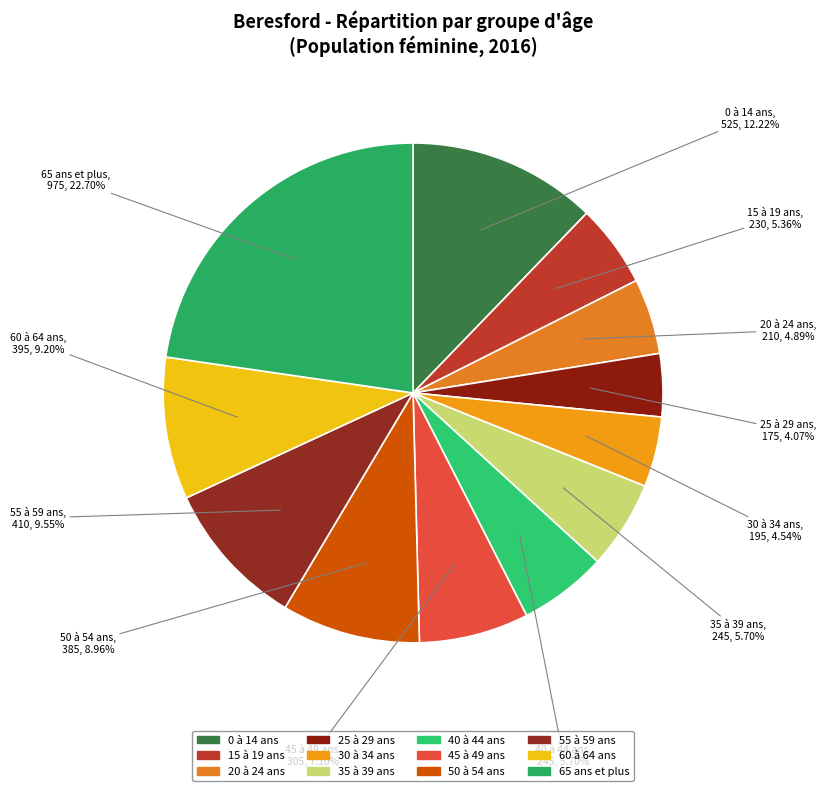

How many slices are in this pie chart?

12